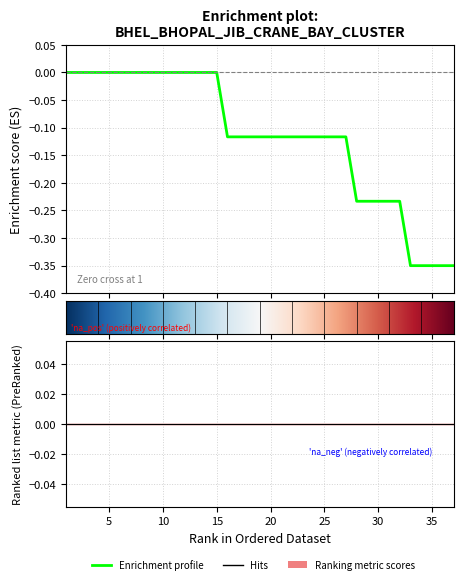

Does the chart display data point markers on the line(s)?

No